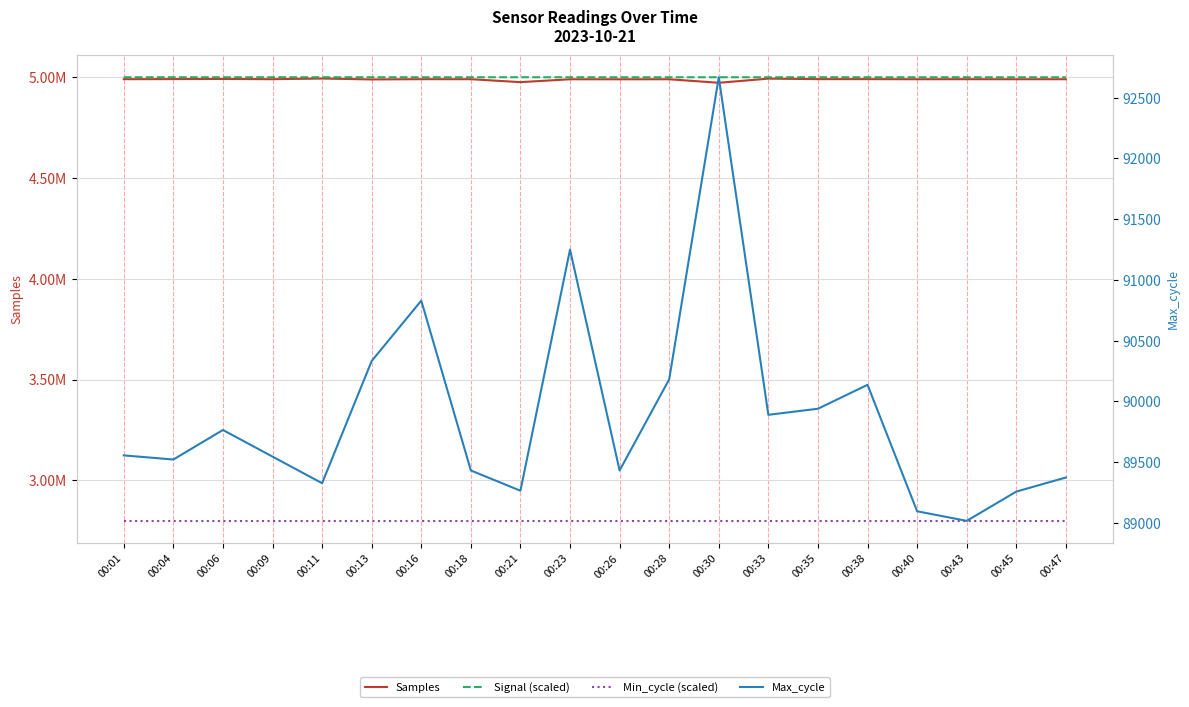

What is the sum of all Max_cycle values?

1797821